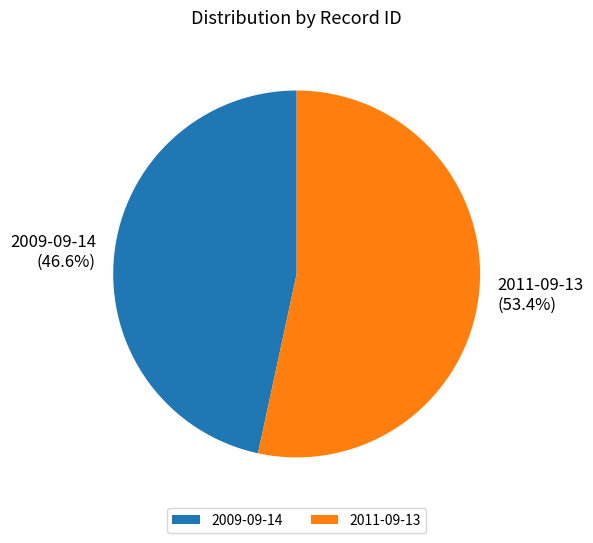

What percentage is the 2009-09-14 slice, to the nearest percent?

47%